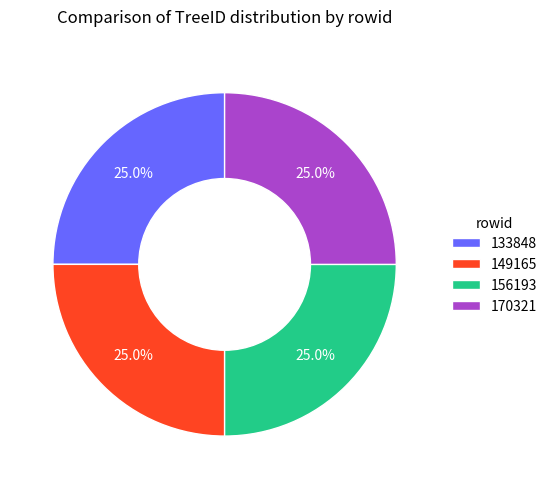

What percentage is the 156193 slice, to the nearest percent?

25%